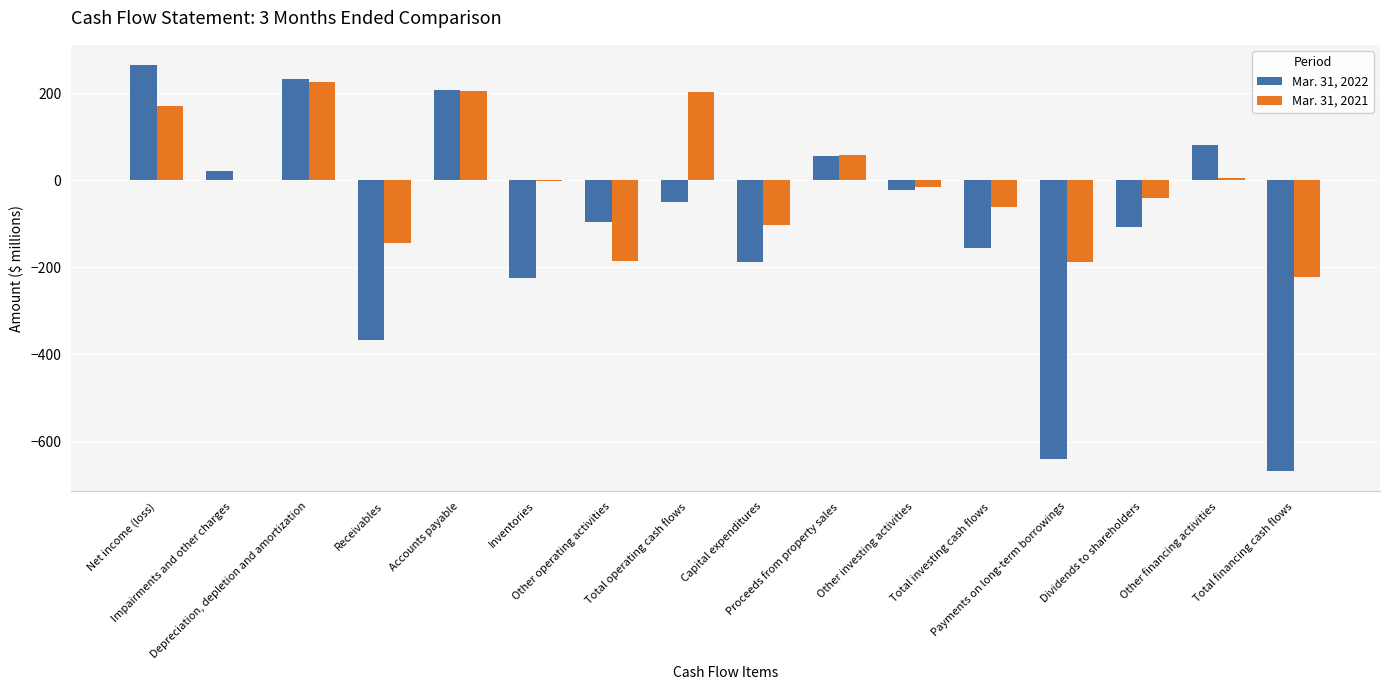

Which series has the largest total across all categories?

Mar. 31, 2021